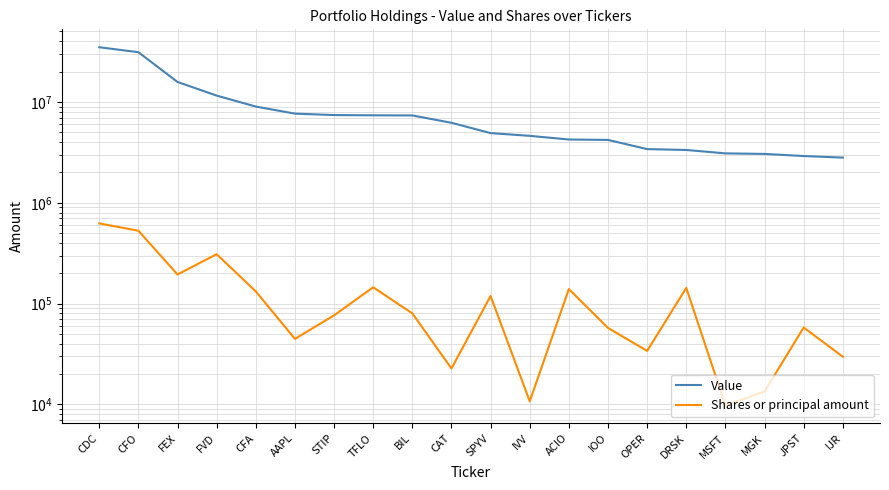

What is the value of the Shares or principal amount point at the 7th from the left?

76486